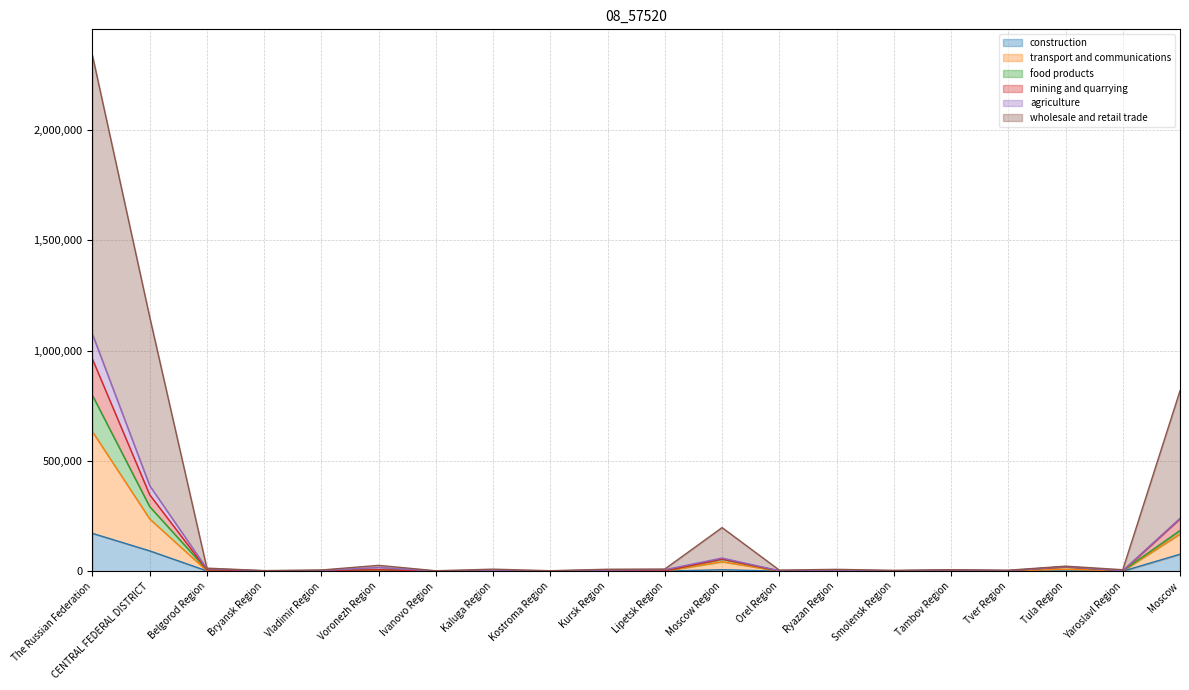

Is it true that construction equals 197 at Orel Region?

True